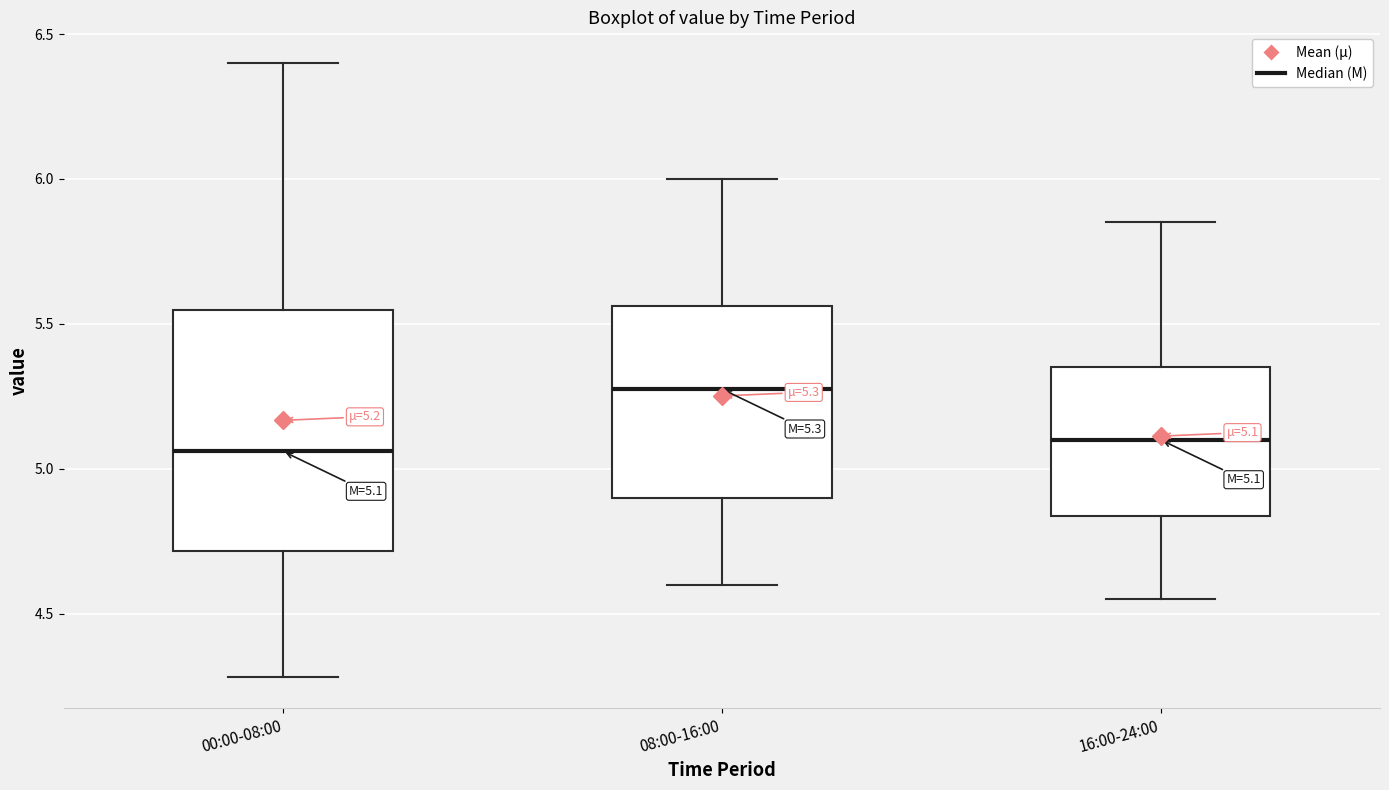

Which box is the tallest, from its lower edge to its upper edge?

00:00-08:00